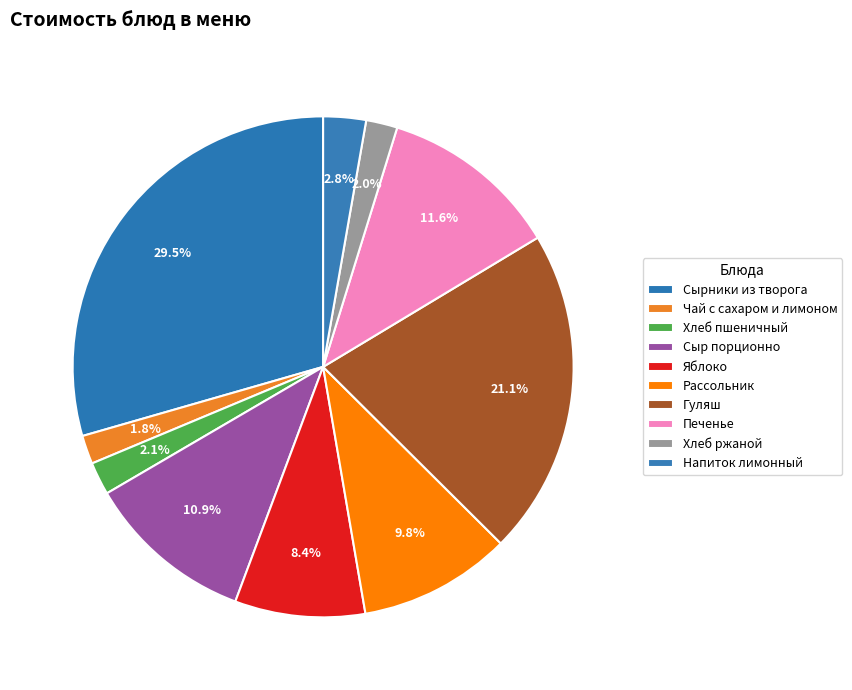

To the nearest percent, what is the average slice percentage?

10%